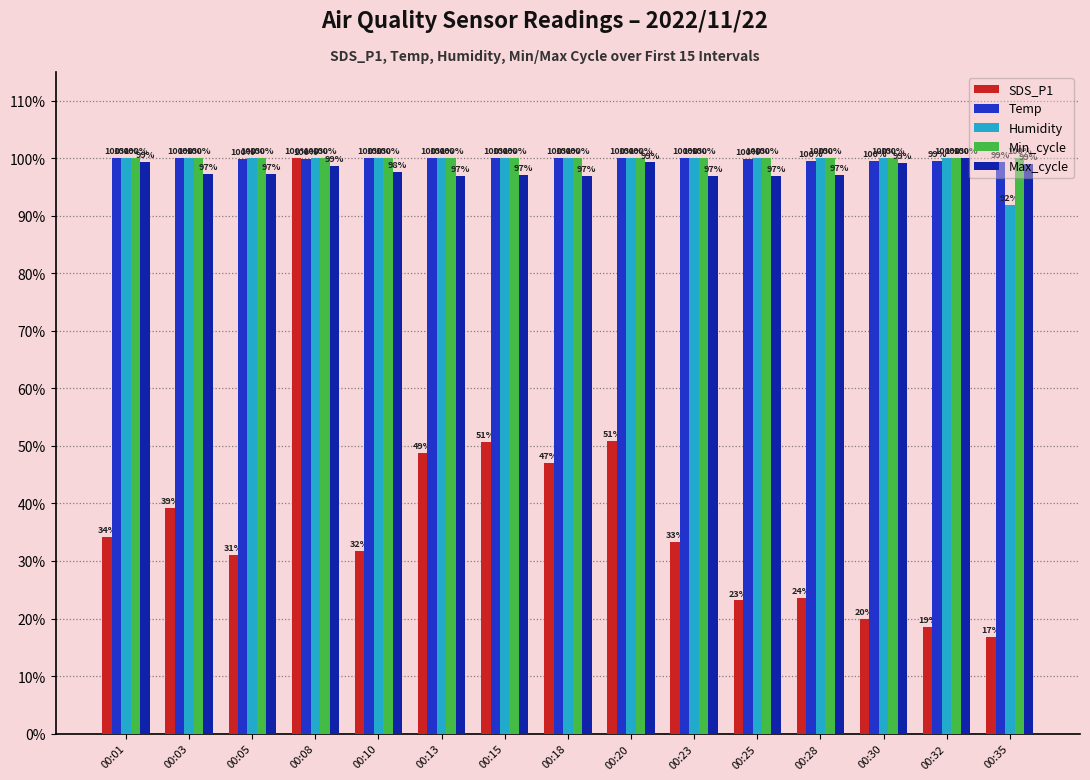

What is the difference between the maximum and minimum values in the Humidity series?

8.0